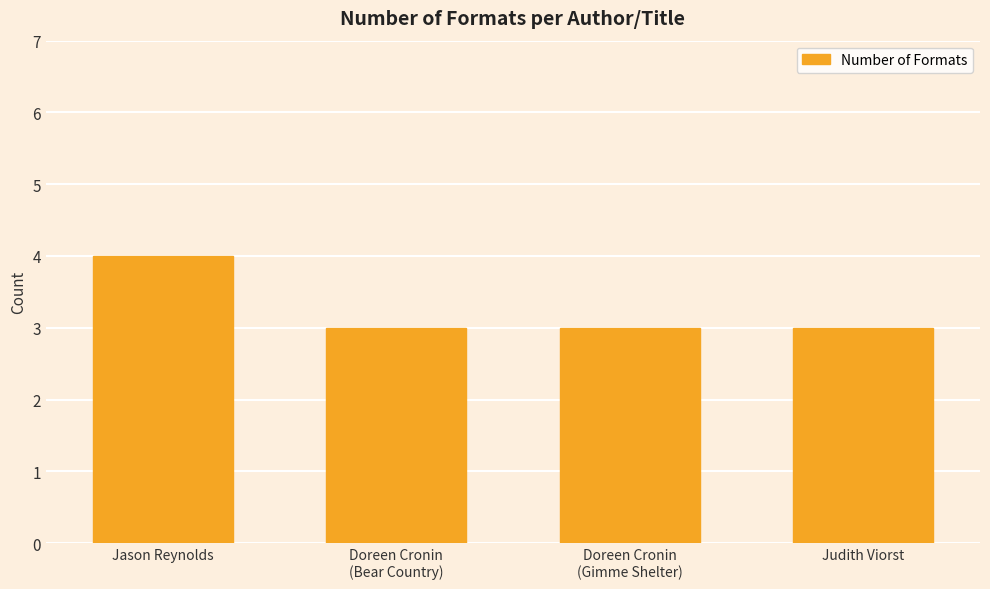

What is the maximum value shown in the chart?

4